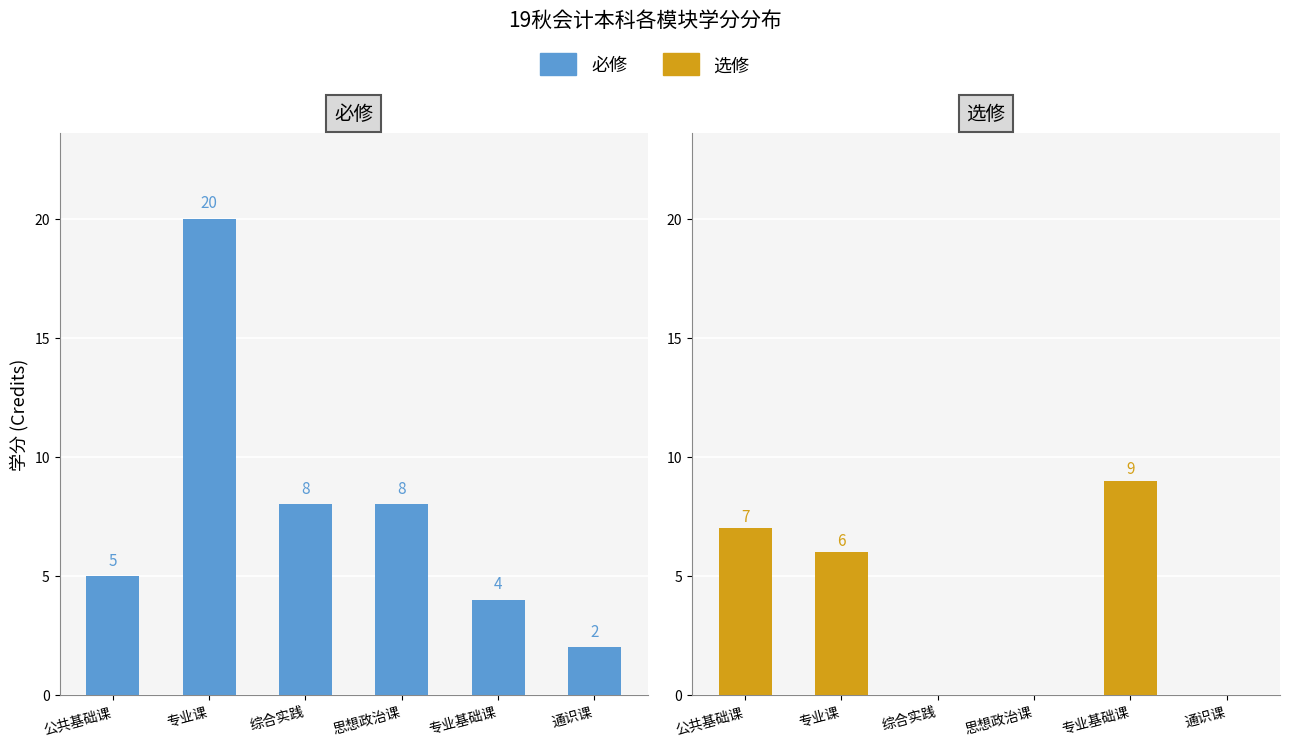

Read the 必修 value at 通识课.

2